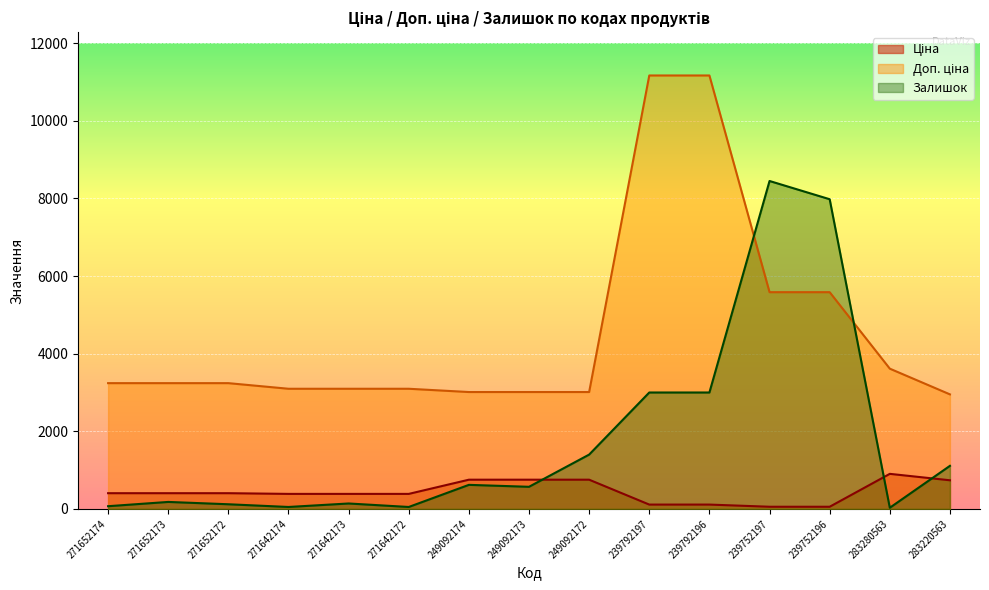

List the series in order of their overall mean, highest first.

Доп. ціна, Залишок, Ціна